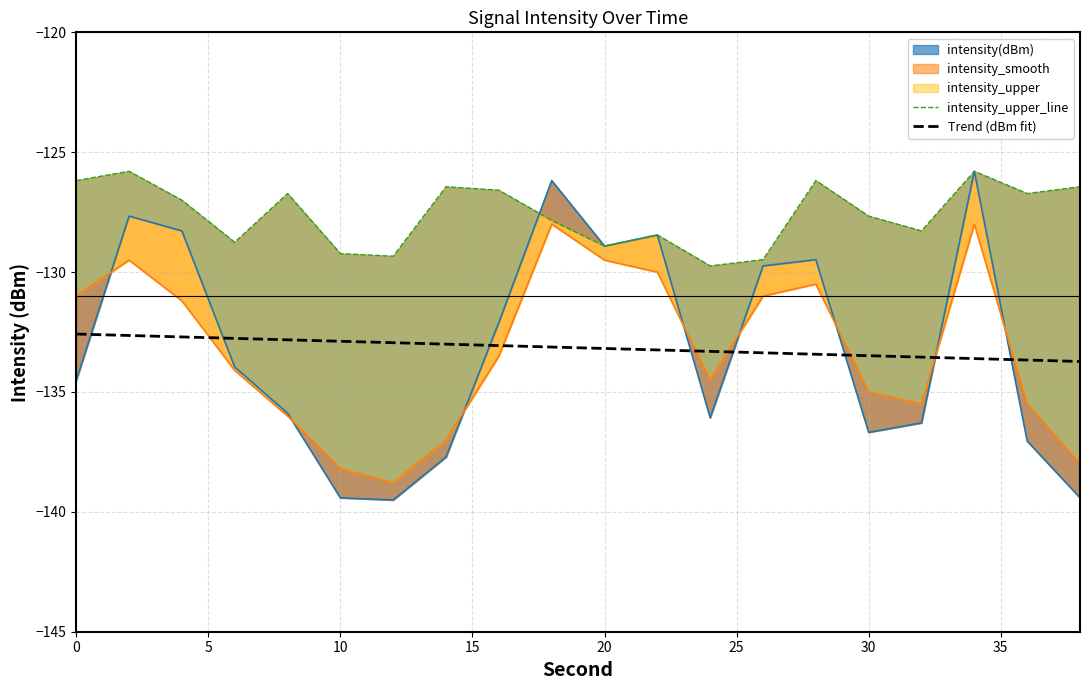

The Trend (dBm fit) series shows -133.5 at 30. True or false?

True